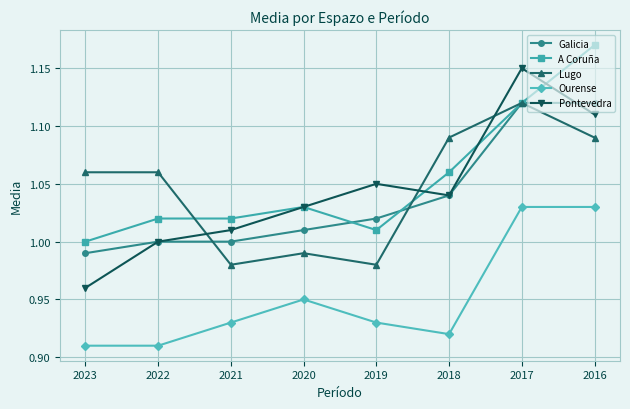

The Galicia series shows 1.0 at 2020. True or false?

True